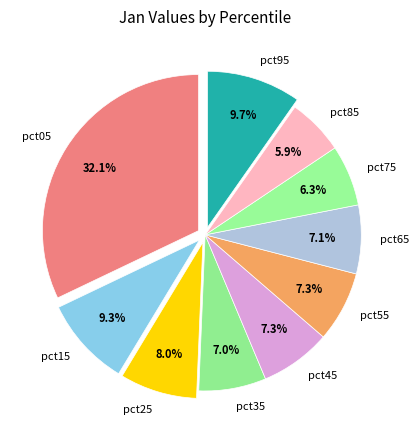

Which category has the biggest portion of the pie?

pct05